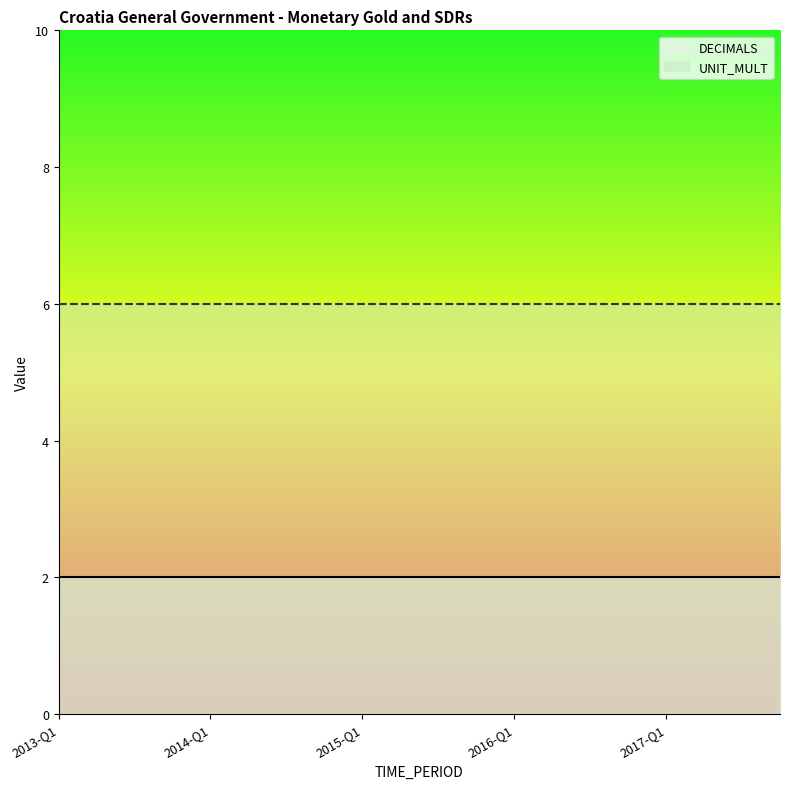

True or false: DECIMALS and UNIT_MULT cross at least once.

False